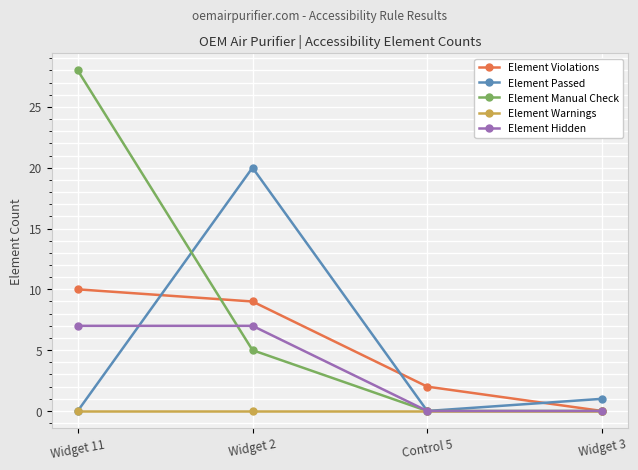

The value of Element Hidden at Widget 2 is 9. True or false?

False